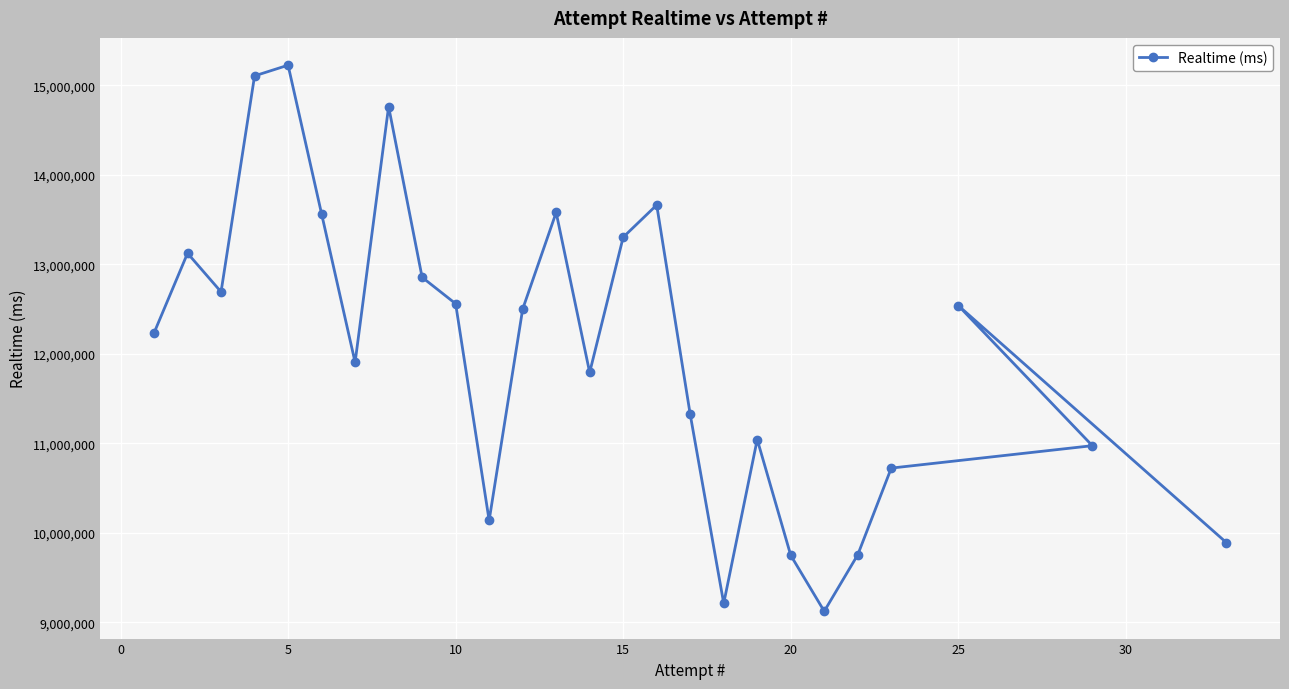

What is the difference between the values at 20 and 10?

2810752